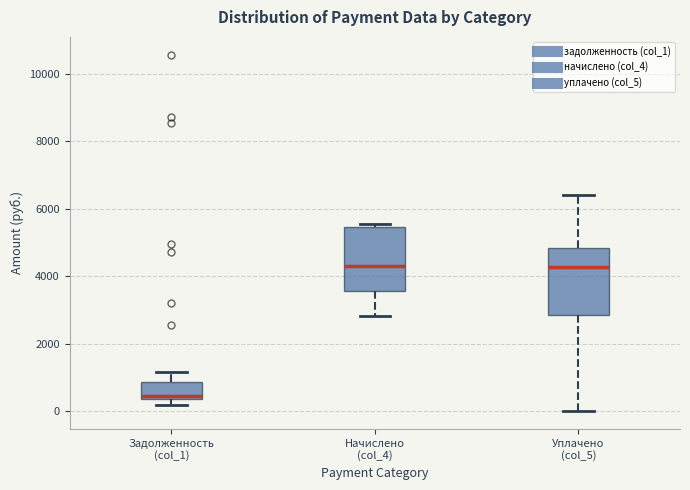

Which box has the lowest median line?

Задолженность (col_1)